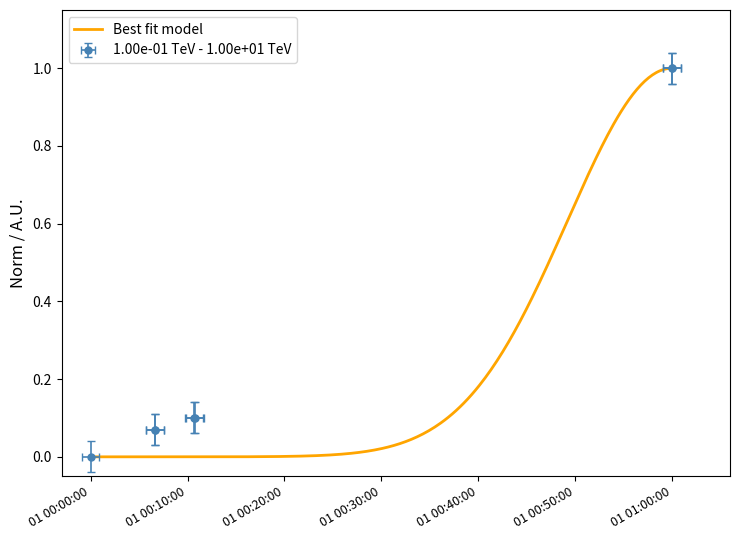

Is this an area chart (filled region under the line)?

No